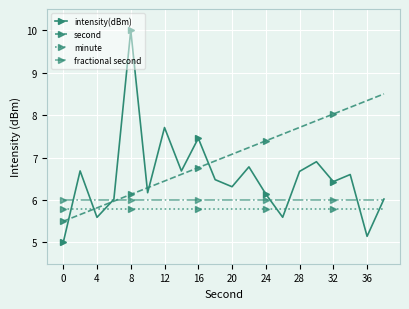

Which series has the largest total across all categories?

second